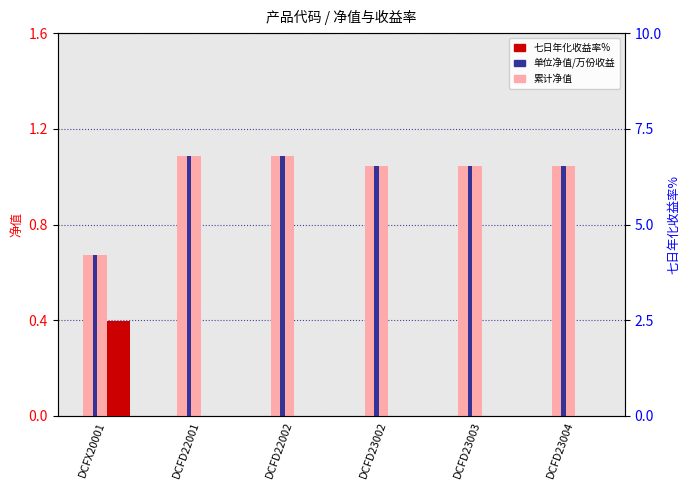

Where is 单位净值/万份收益 nearest to the value 0?

DCFX20001